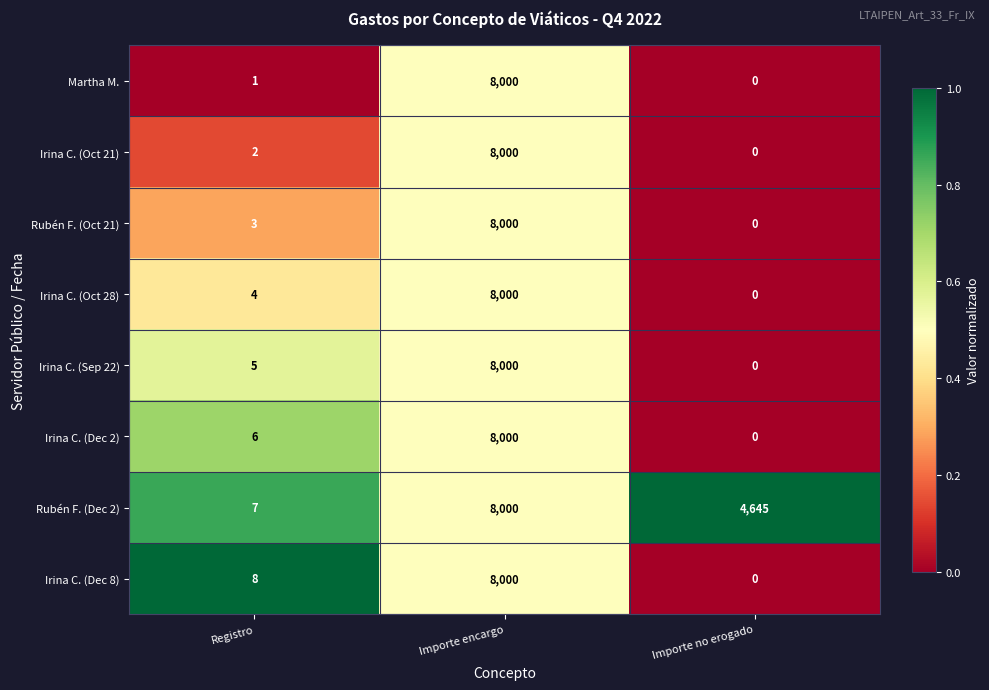

List the labels in order of Rubén F. (Dec 2) value, smallest first.

Registro, Importe no erogado, Importe encargo